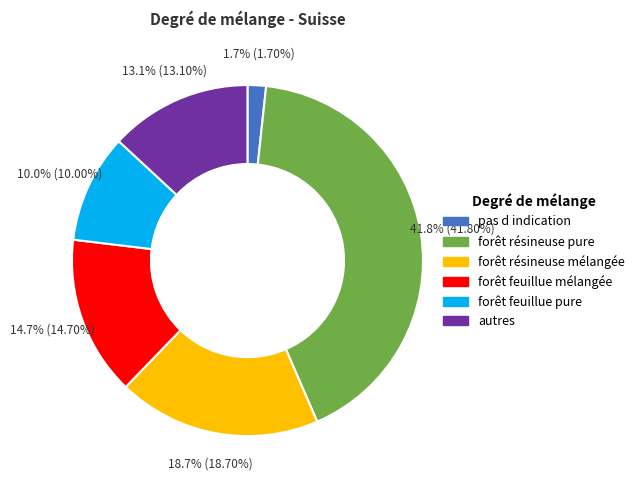

Does any single category account for the majority?

No